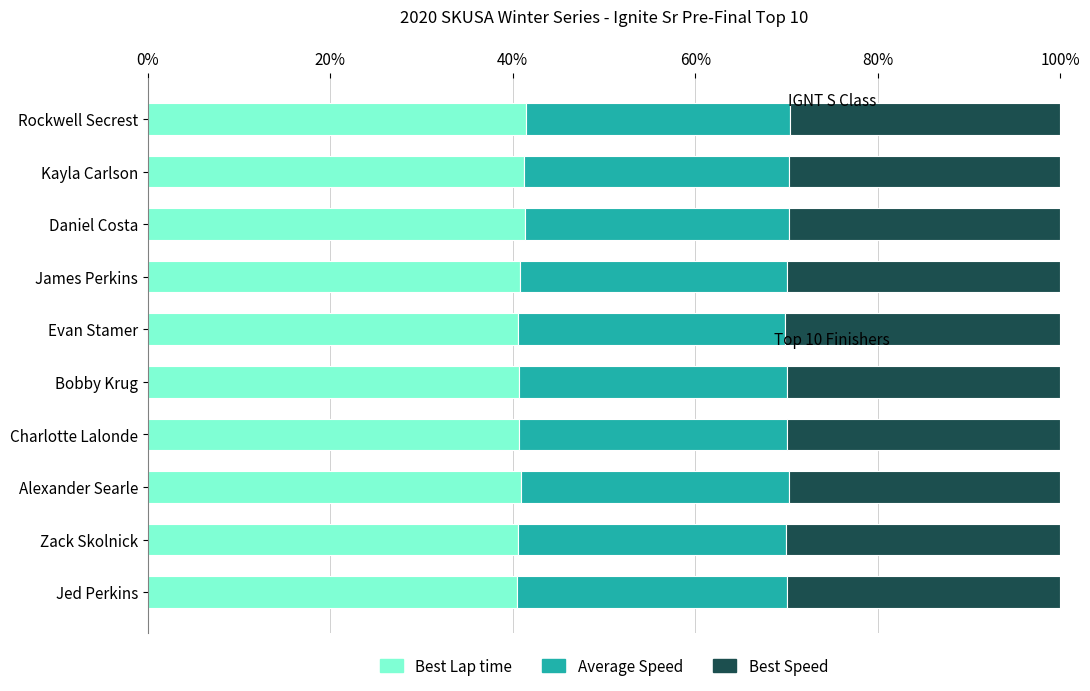

The Best Lap time series shows 53.8 at Kayla Carlson. True or false?

False